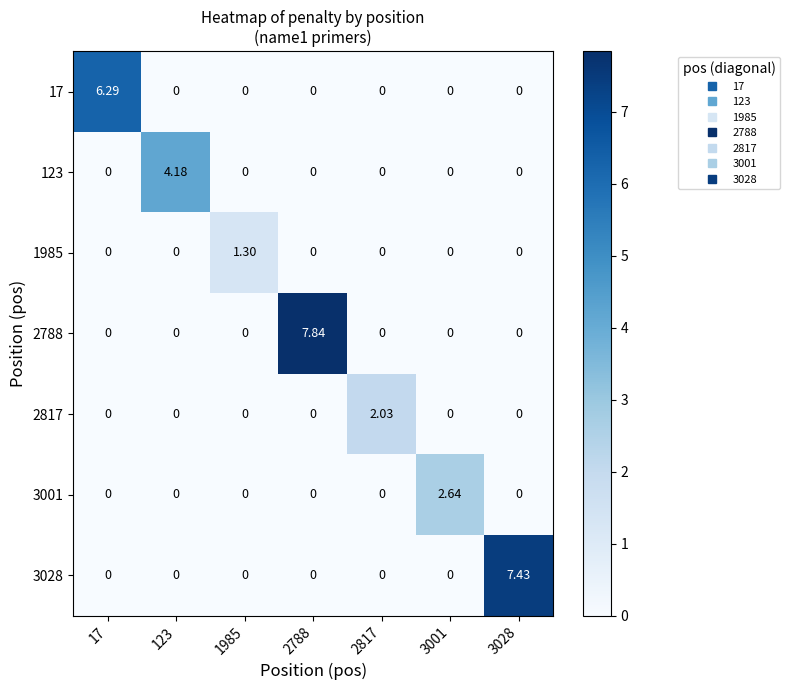

How many data points does each series have?

7